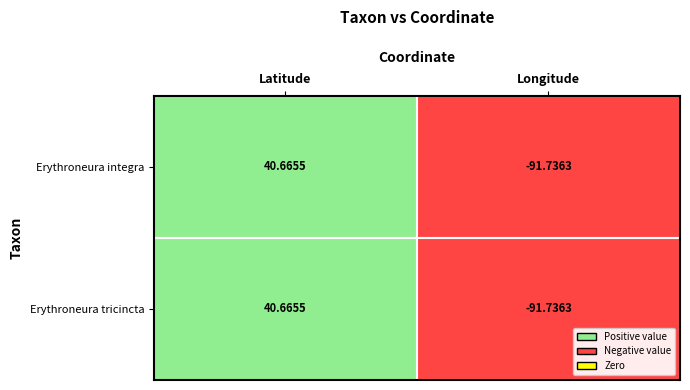

Is the value of Erythroneura tricincta at Longitude greater than the value of Erythroneura integra at Longitude?

No